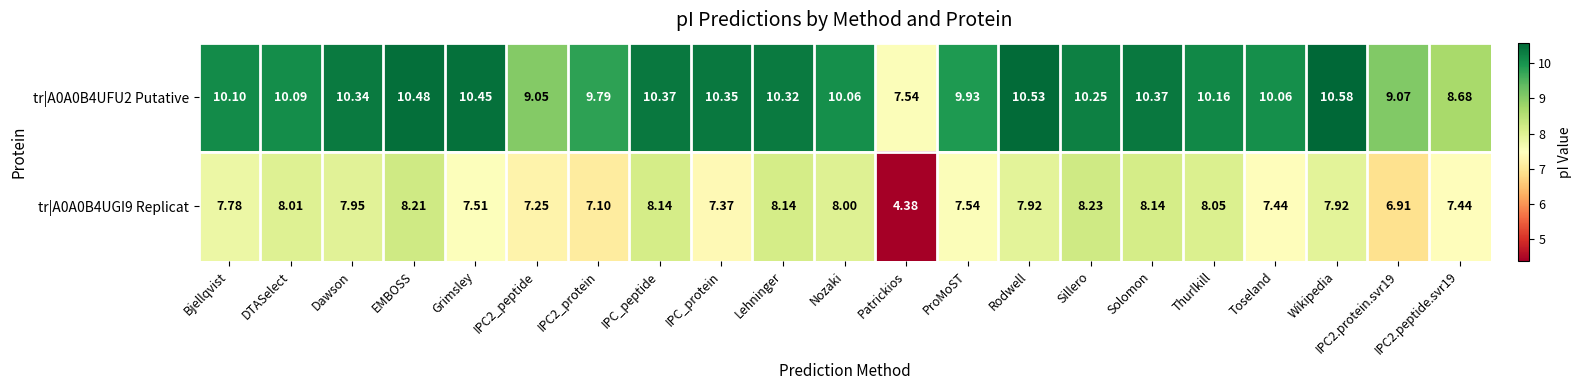

How many series are shown in this chart?

2